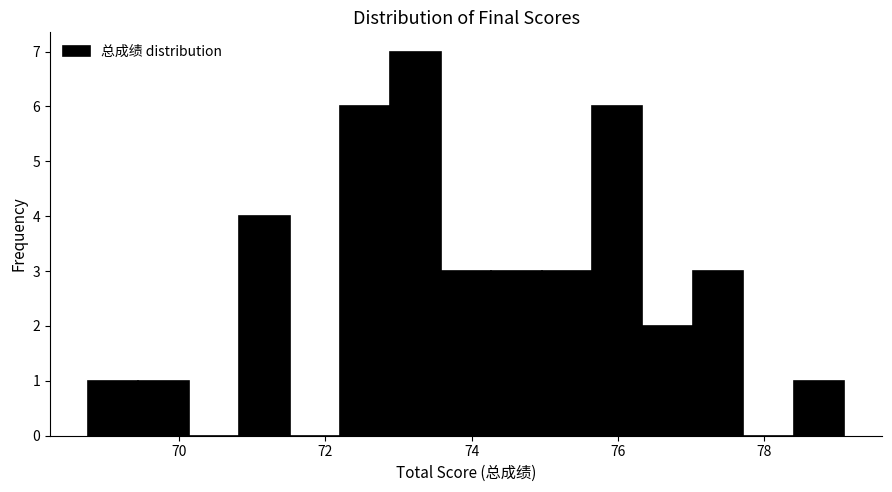

Read against the x-axis, roughly where is the centre of the tallest bar?

73.2